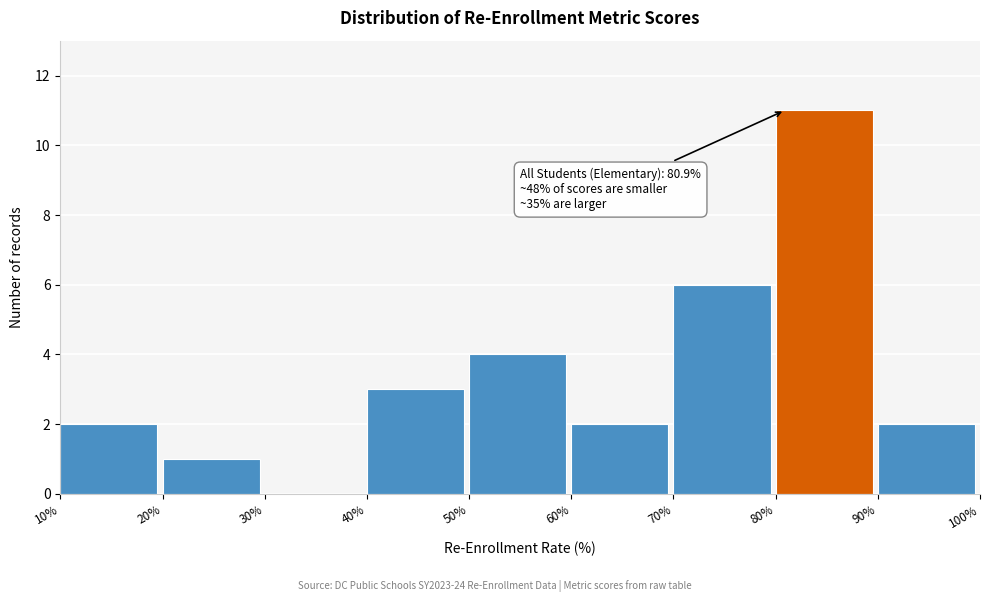

Over which range of the x-axis is the bar tallest?

80% to 90%